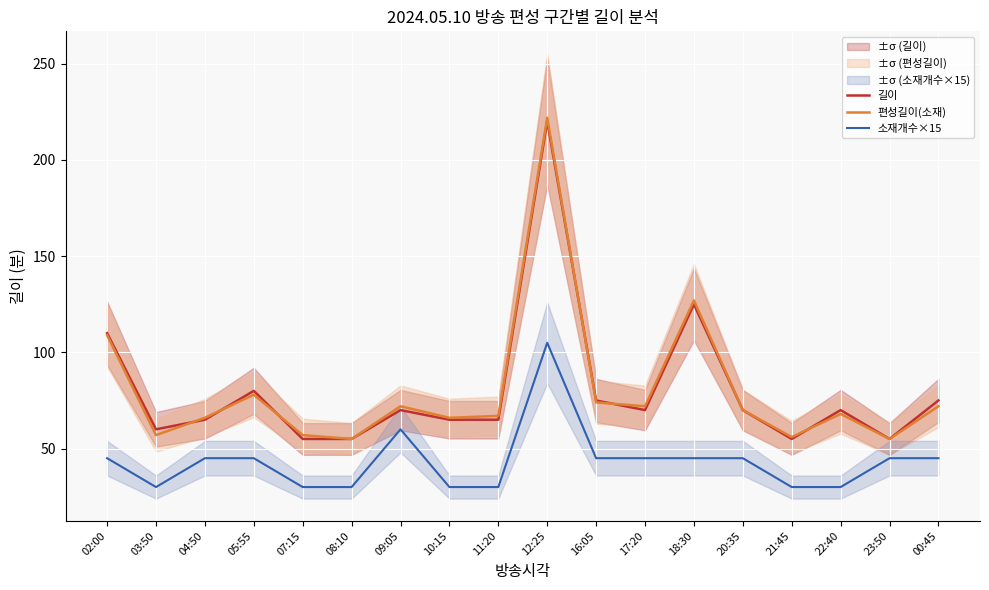

What position from the left is 20:35?

14